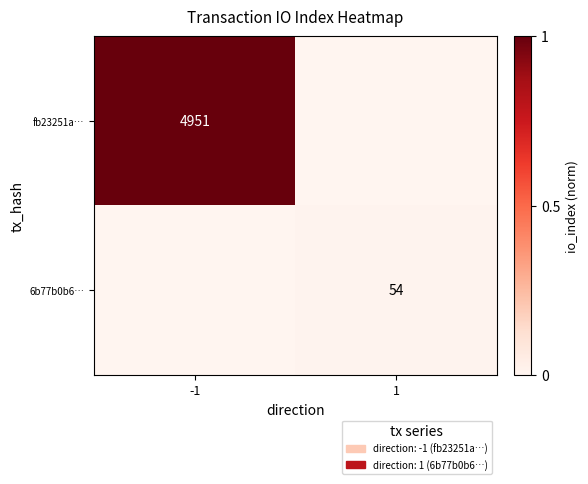

List the labels in order of 6b77b0b6… value, largest first.

1, -1